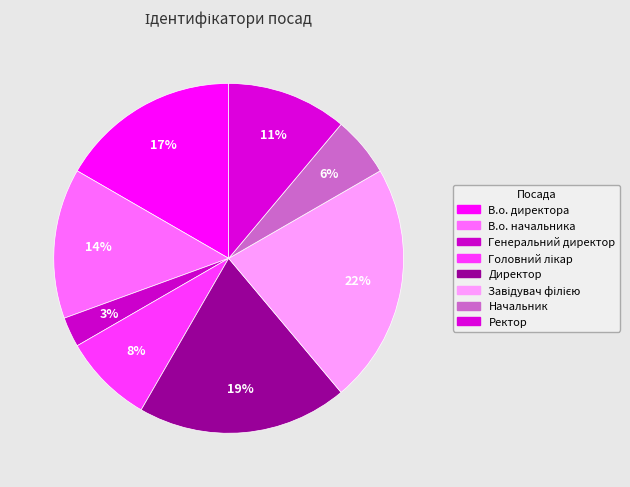

How many segments does this pie chart have?

8